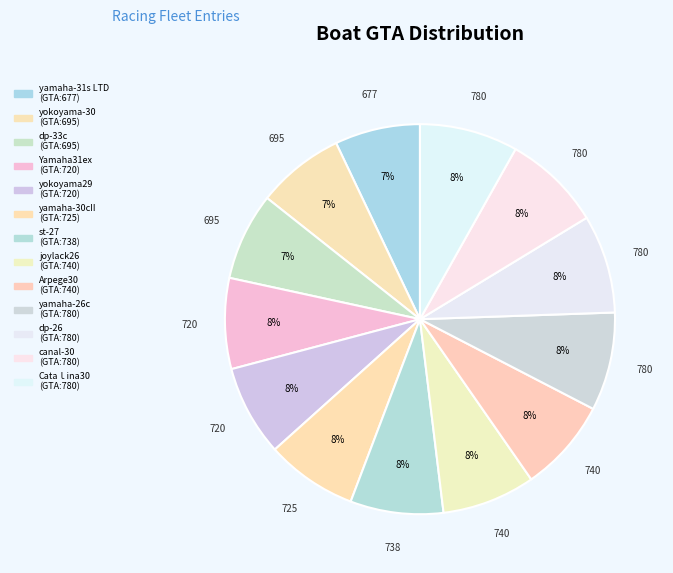

How many slices are in this pie chart?

13